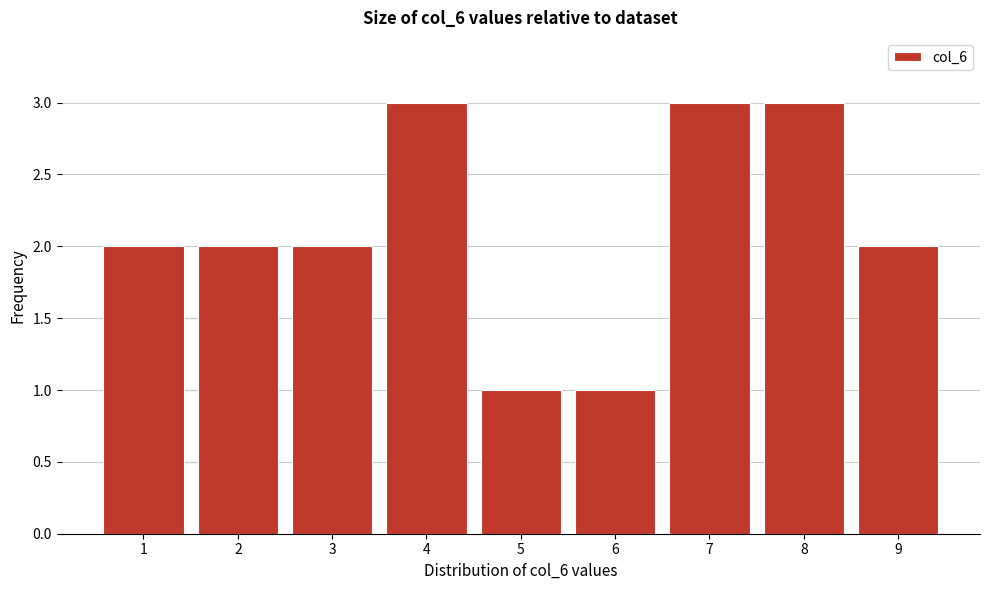

Reading left to right, list every bar in this chart as the range it spans on the x-axis followed by its height. The values are not printed on the chart, so give them approximately, as read against the axis.

0.5 to 1.5: 2
1.5 to 2.5: 2
2.5 to 3.5: 2
3.5 to 4.5: 3
4.5 to 5.5: 1
5.5 to 6.5: 1
6.5 to 7.5: 3
7.5 to 8.5: 3
8.5 to 9.5: 2